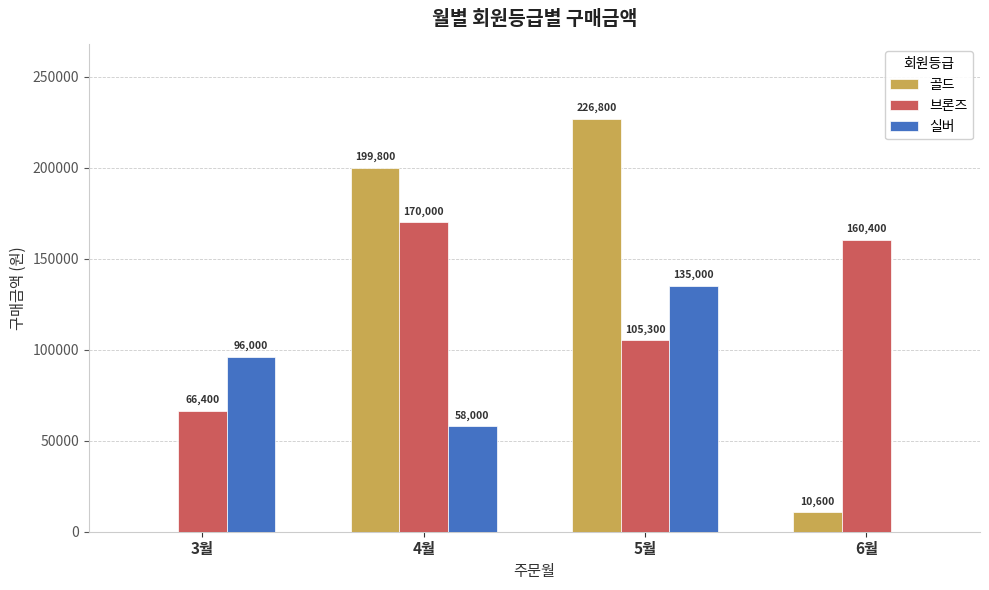

The 골드 series shows 0 at 3월. True or false?

True